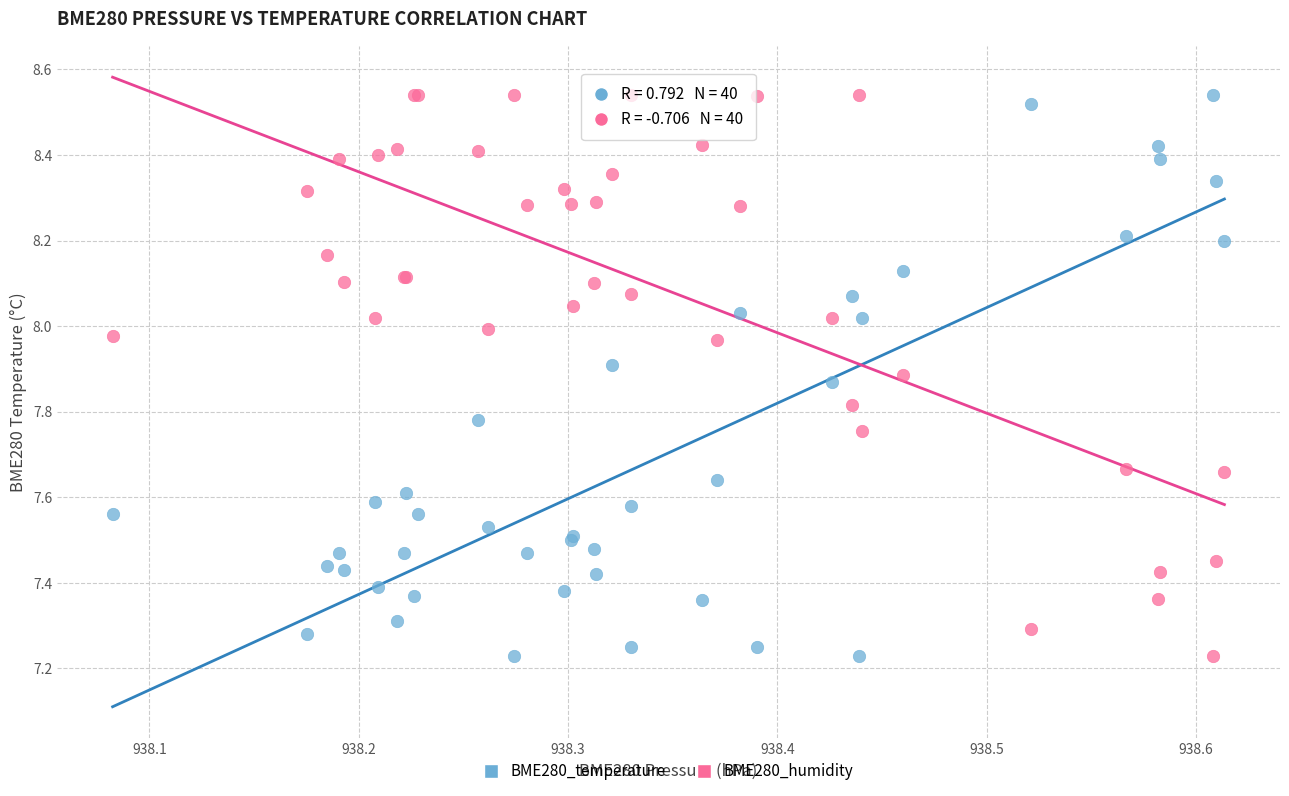

What is the X range (max minus min) for the scatter plot?

0.5